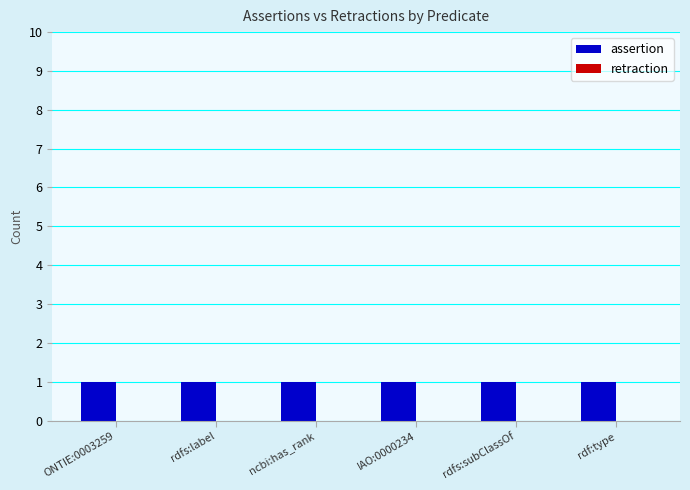

What is the label of the 2nd bar from the right?

rdfs:subClassOf